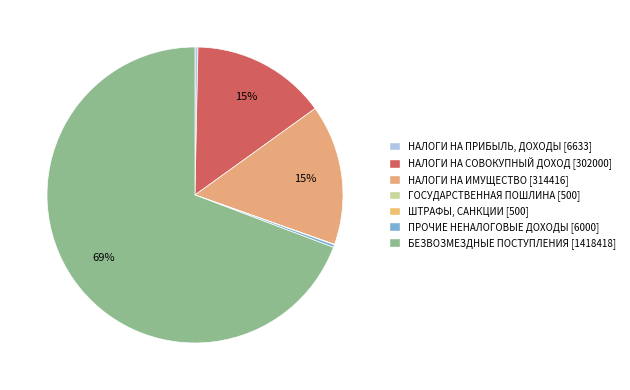

How many slices are in this pie chart?

7